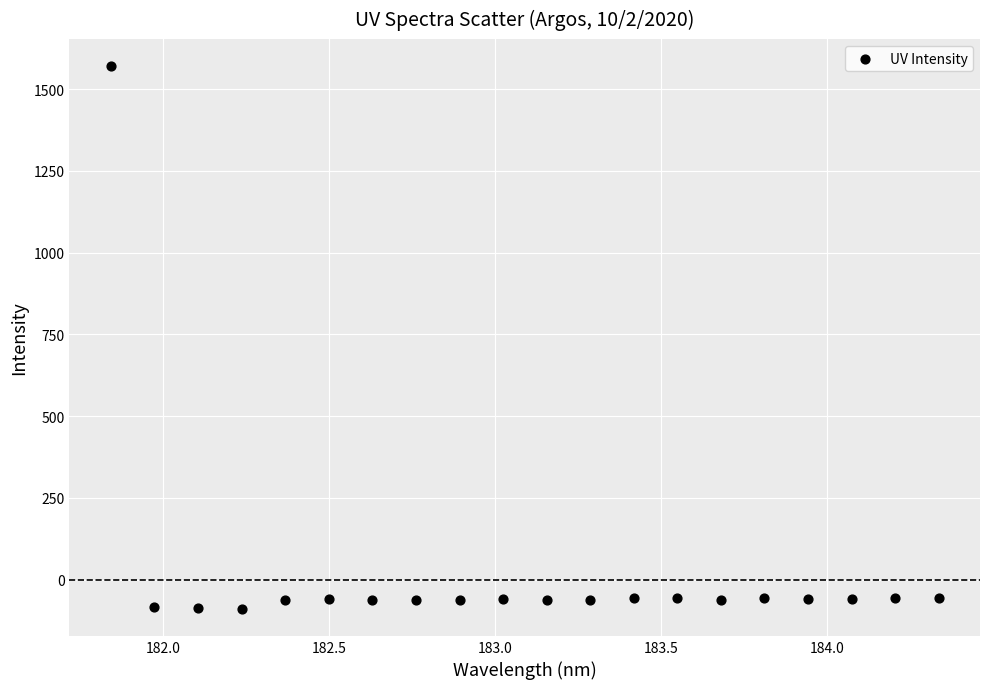

What is the range of X values (max minus min)?

2.5